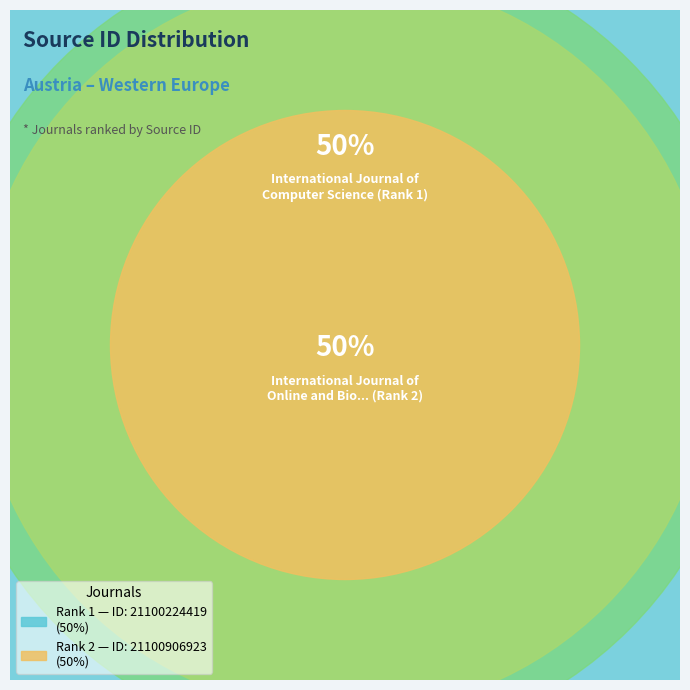

What is the total percentage of 1 and 2?

100.0%